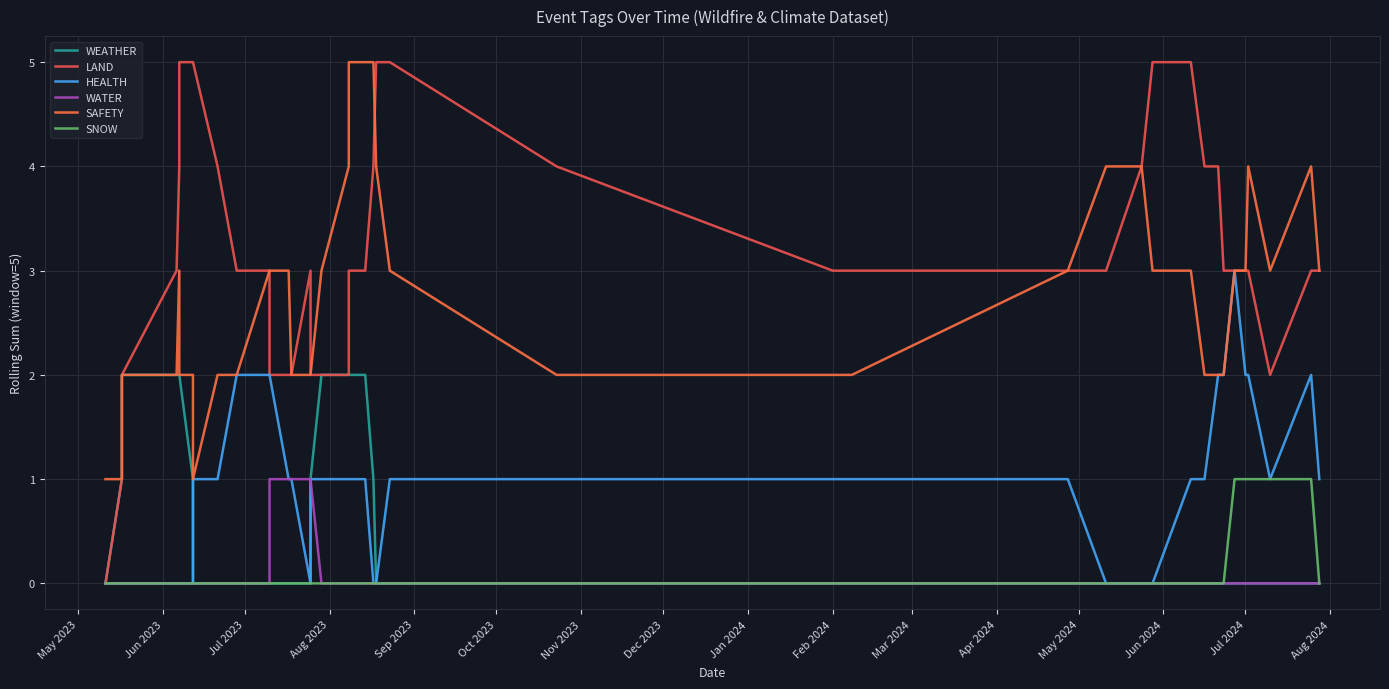

What is the difference between the maximum and minimum values in the SNOW series?

1